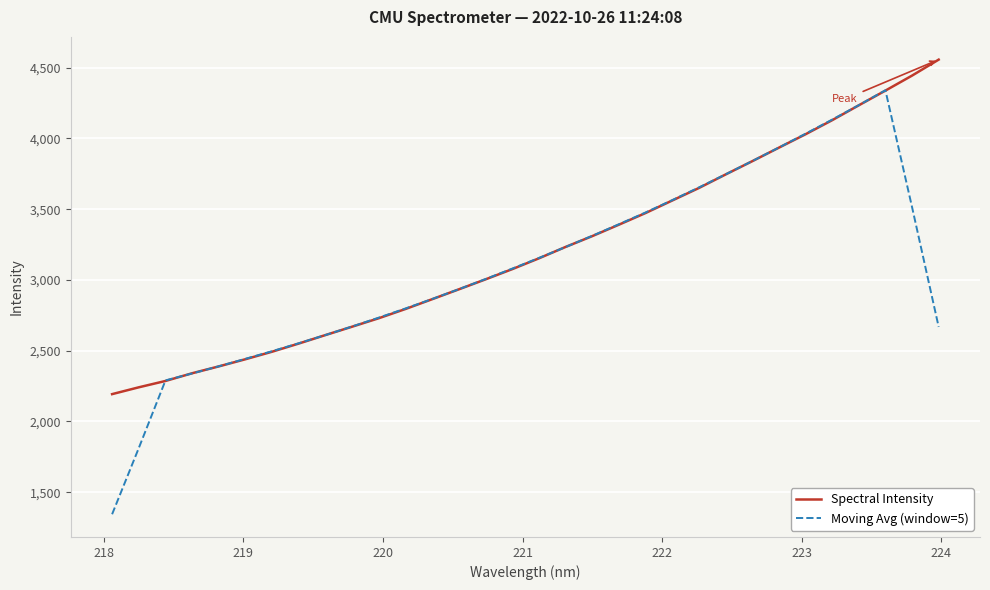

Which series has the largest total across all categories?

Spectral Intensity